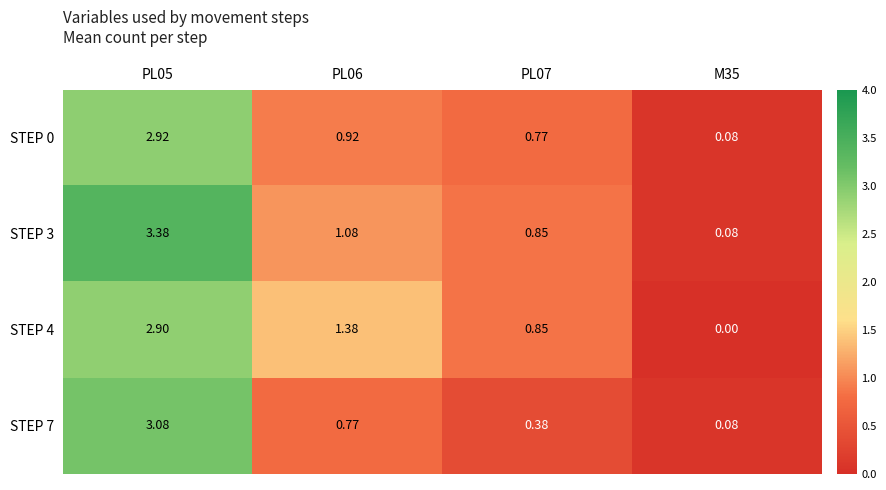

Which series has the largest total across all categories?

STEP 3